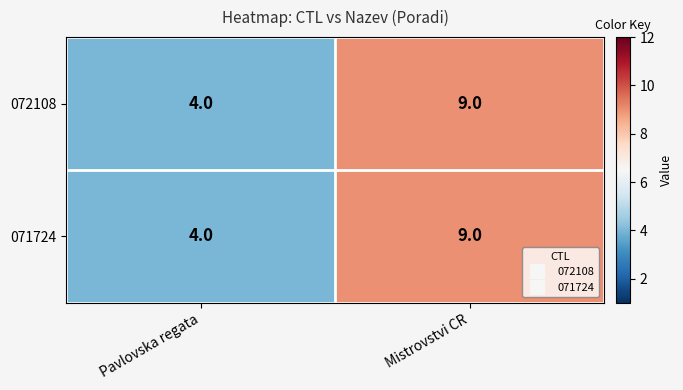

What is the greatest value displayed?

9